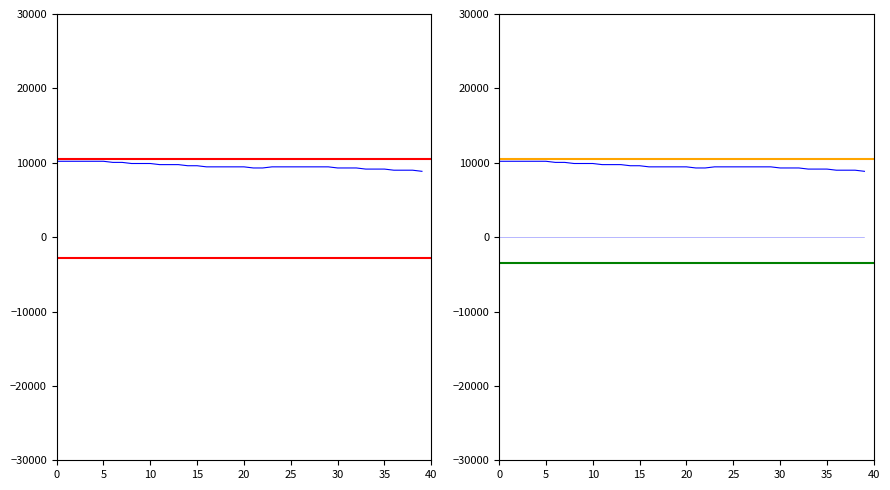

The chart shows a value of 16587.9 at 21. True or false?

False